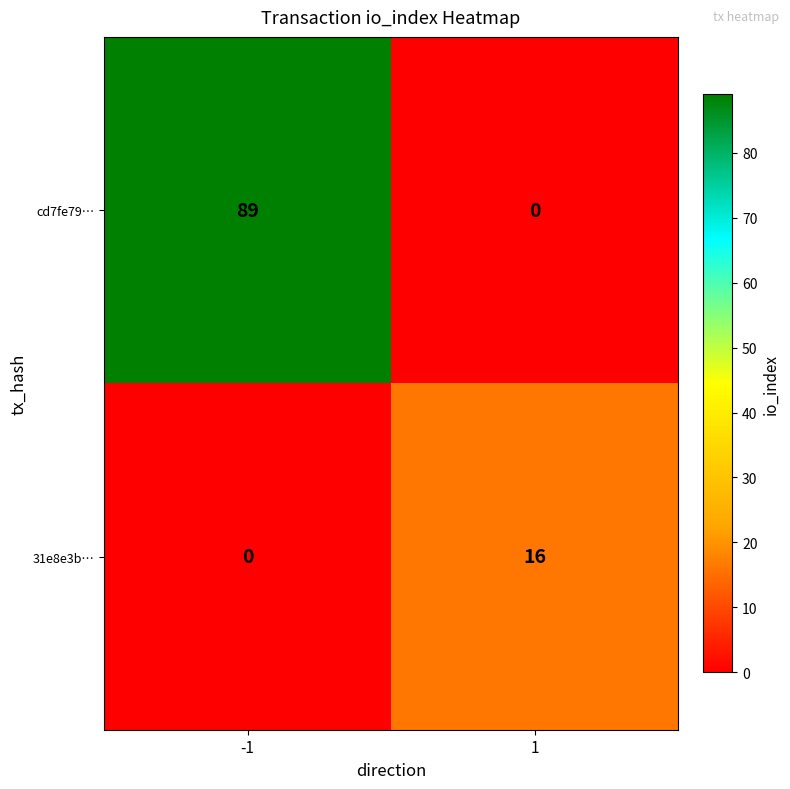

How many values in the cd7fe79… series are below 89?

1